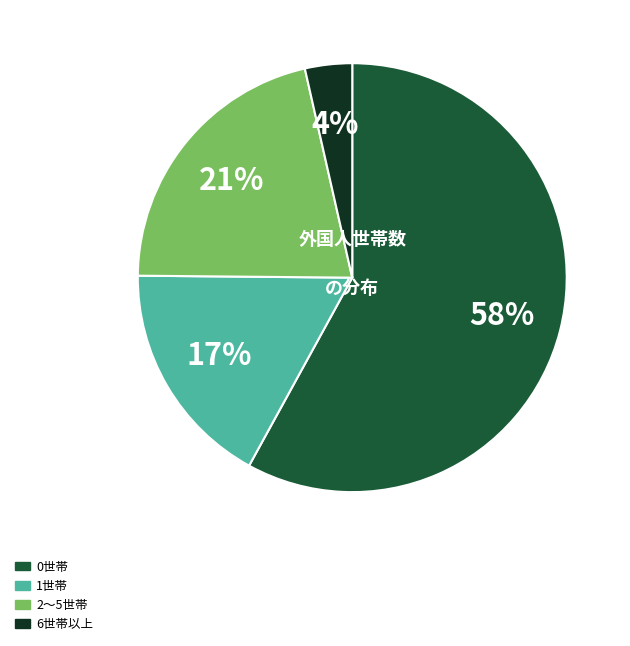

What is the smallest slice in the pie chart?

6世帯以上